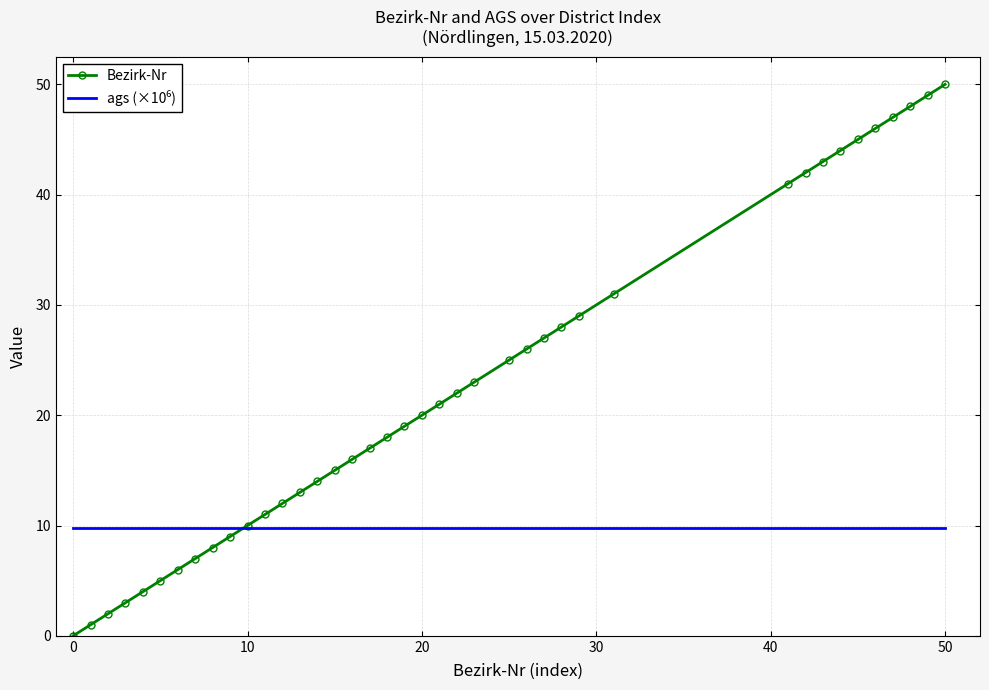

Which series has the largest total across all categories?

Bezirk-Nr